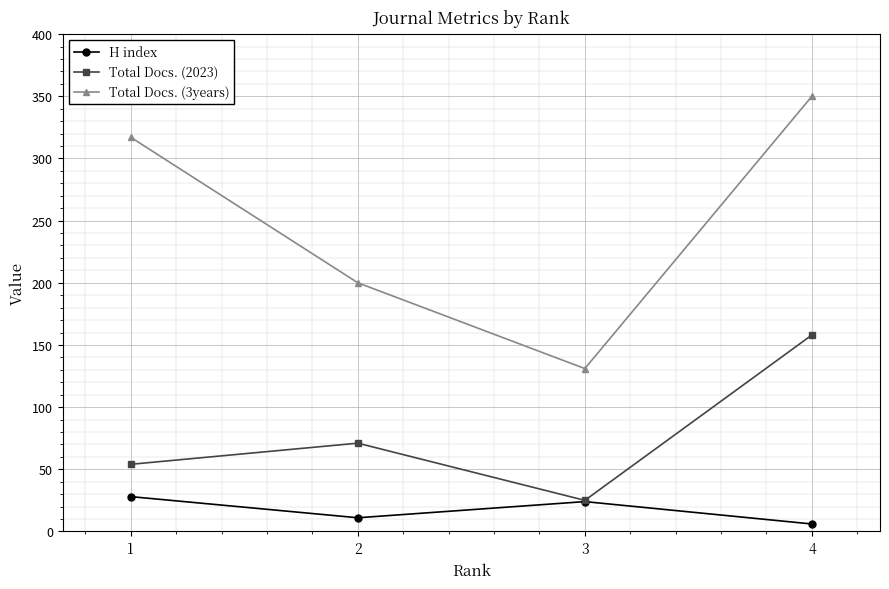

What is the value of the Total Docs. (2023) point at the 1st from the left?

54